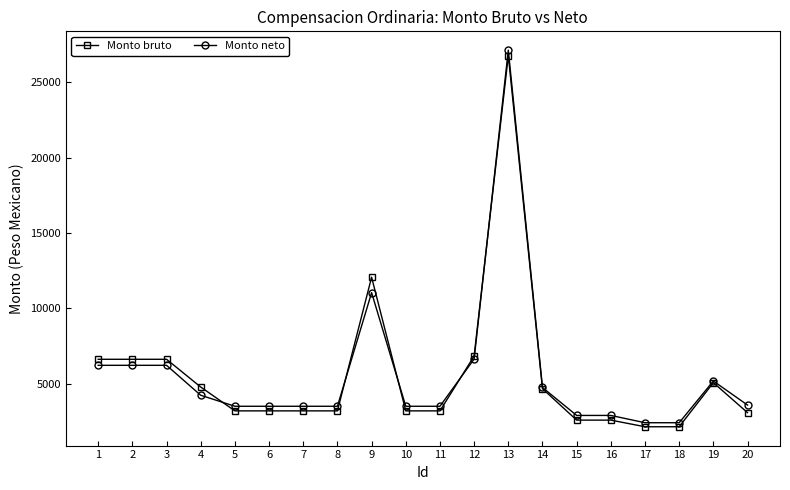

What are all the series names shown in the legend?

Monto bruto, Monto neto